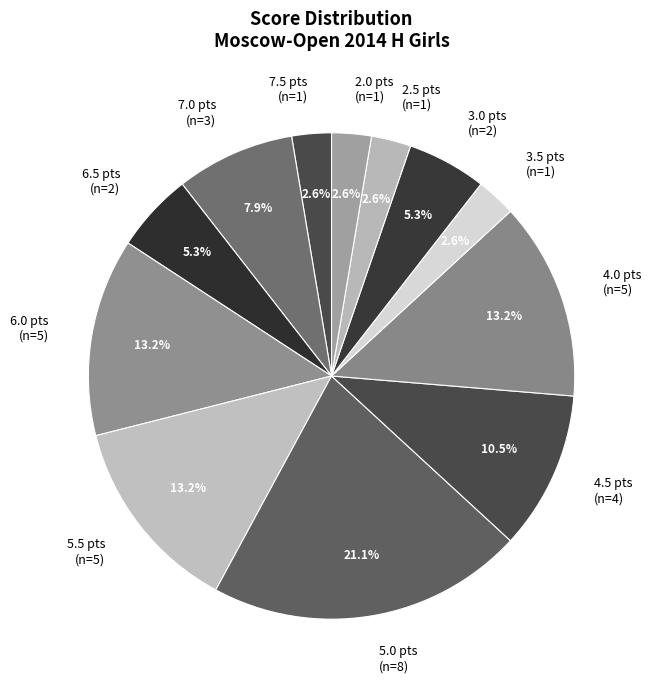

What is the ratio of the value at 3.0 to the value at 4.5?

0.5